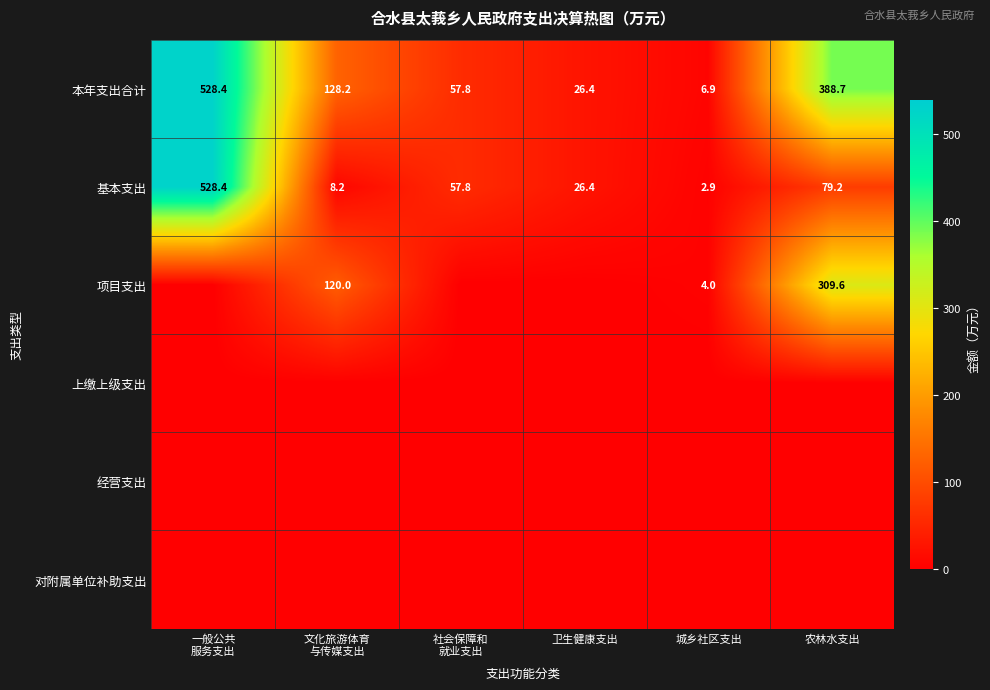

The value of 基本支出 at 城乡社区支出 is 2.9. True or false?

True